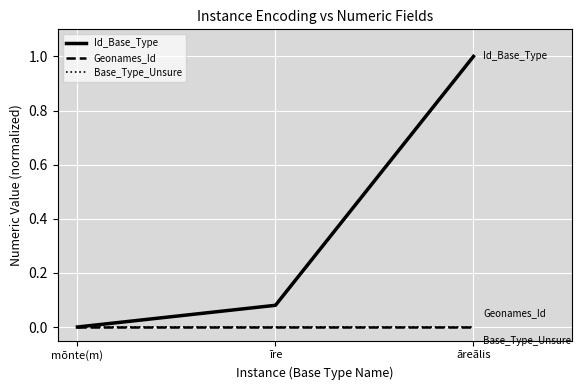

What is the label of the 2nd point from the left?

īre